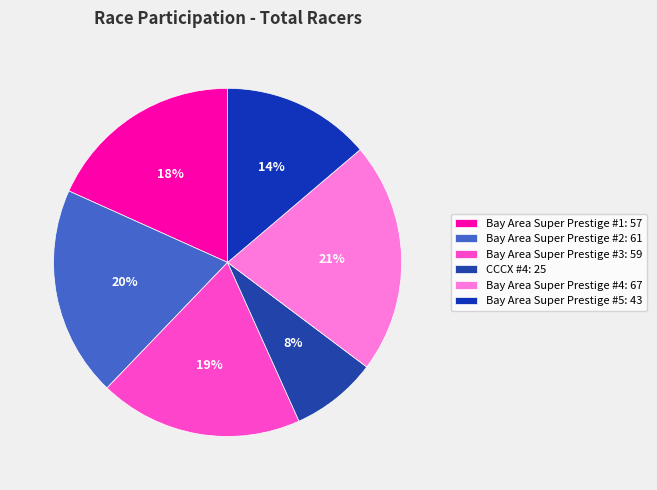

Do CCCX #4 and Bay Area Super Prestige #1 together represent more than half of the pie?

No